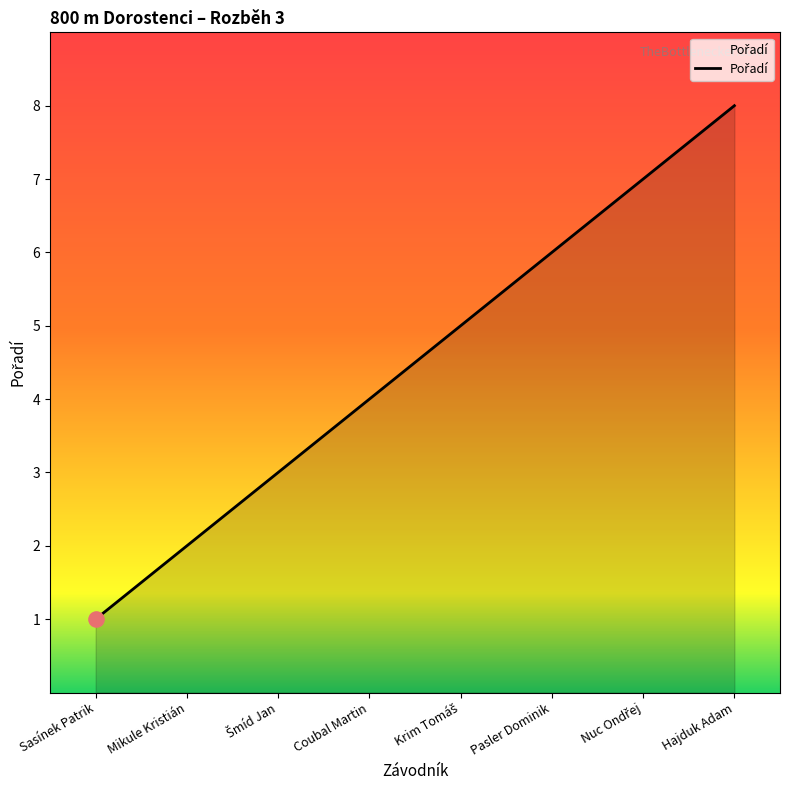

What is the ratio of the value at Mikule Kristián to the value at Coubal Martin?

0.5